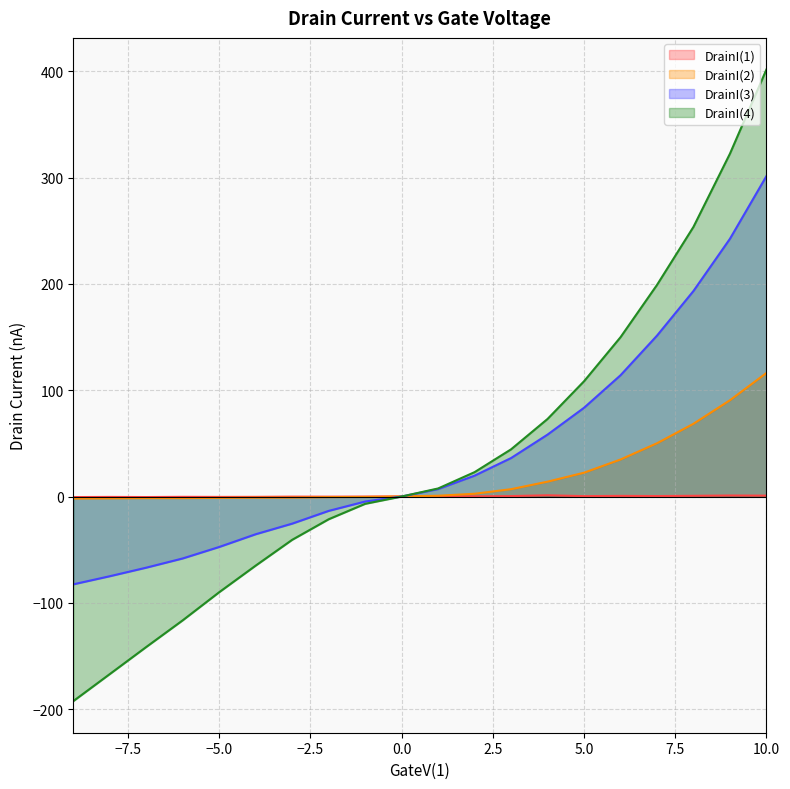

List the series in order of their peak value, lowest first.

DrainI(1), DrainI(2), DrainI(3), DrainI(4)